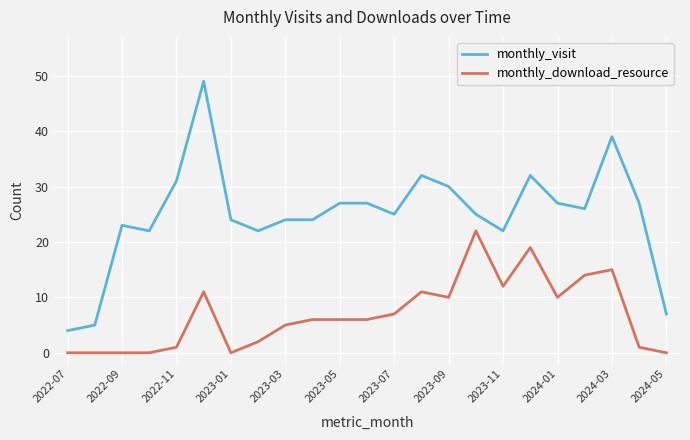

What is the average value of the monthly_download_resource series?

7